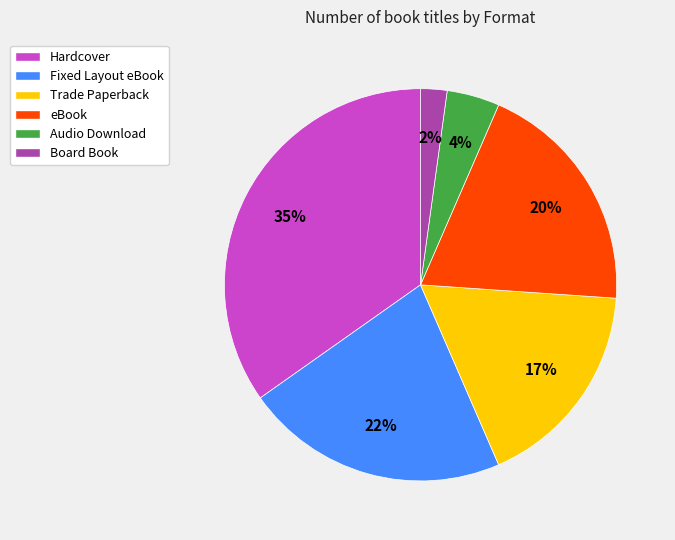

True or false: Trade Paperback accounts for 6% of the total.

False